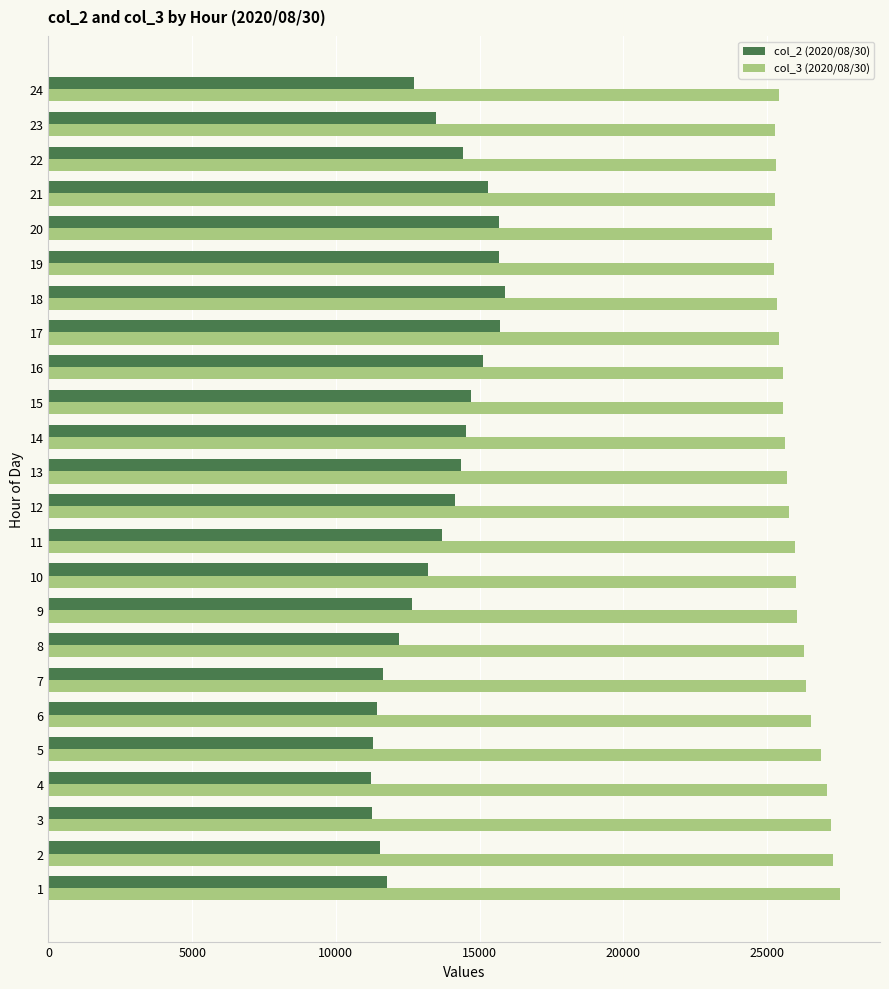

The col_3 (2020/08/30) series shows 40095 at 23. True or false?

False